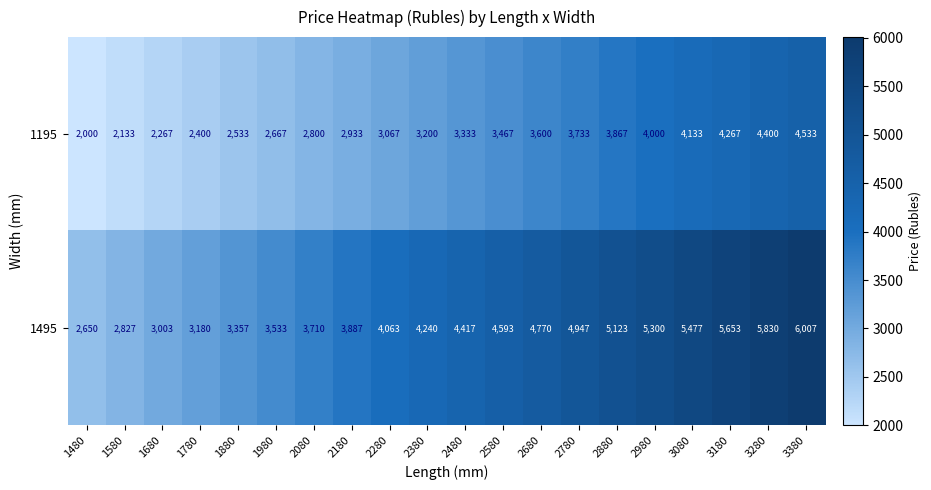

Which label corresponds to the smallest value in the chart?

1480